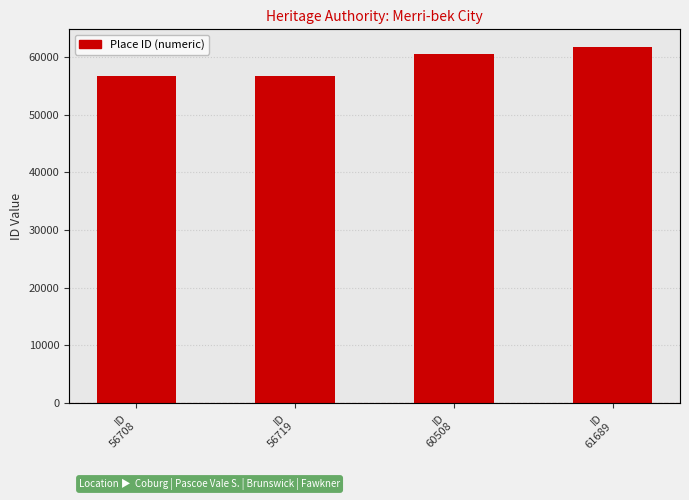

What is the value of the 2nd bar from the left?

56719